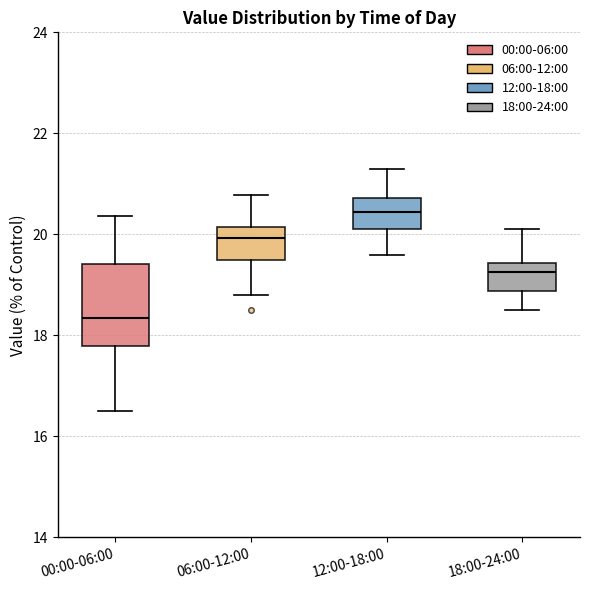

Reading left to right, read every box against the y-axis: the position of its median line, the range the box covers, and the ends of its whiskers. The values are not printed on the chart, so give them approximately, as read against the axis.

00:00-06:00: median 18.4, box 17.8 to 19.4, whiskers 16.6 to 20.4
06:00-12:00: median 20.0, box 19.6 to 20.2, whiskers 18.8 to 20.8
12:00-18:00: median 20.4, box 20.2 to 20.8, whiskers 19.6 to 21.4
18:00-24:00: median 19.2, box 18.8 to 19.4, whiskers 18.6 to 20.2